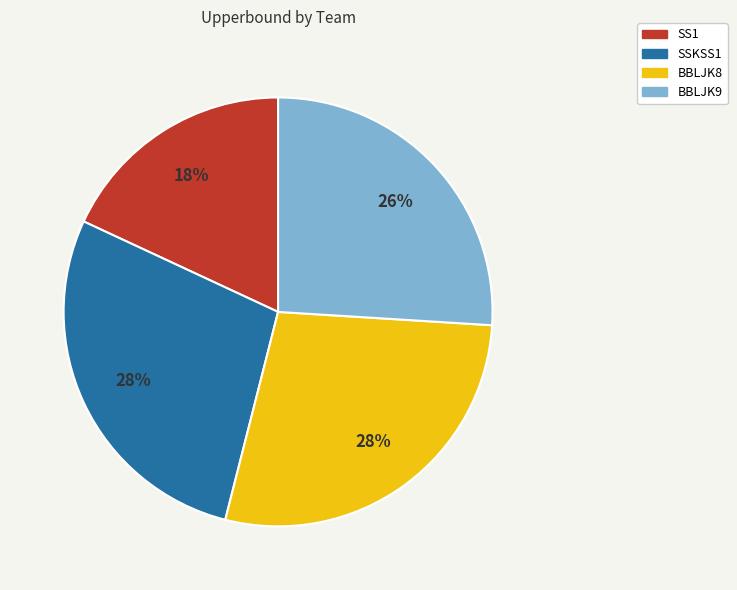

The BBLJK9 slice represents 15% of the pie. True or false?

False